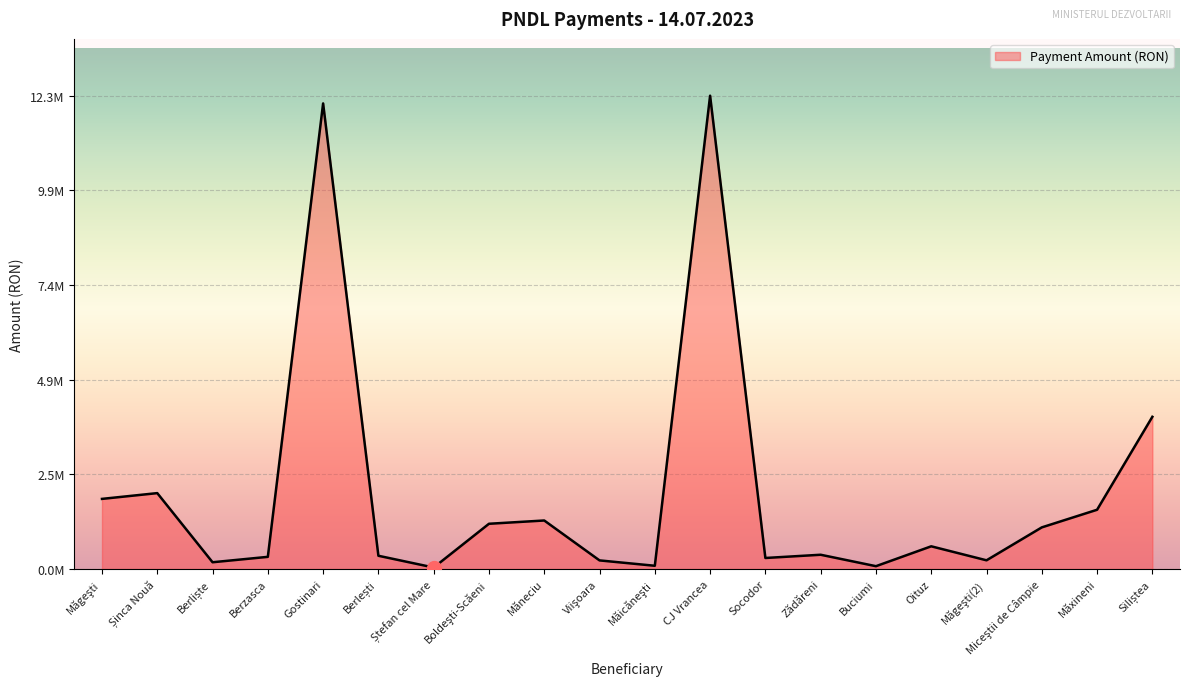

Does the chart display data point markers on the line(s)?

No